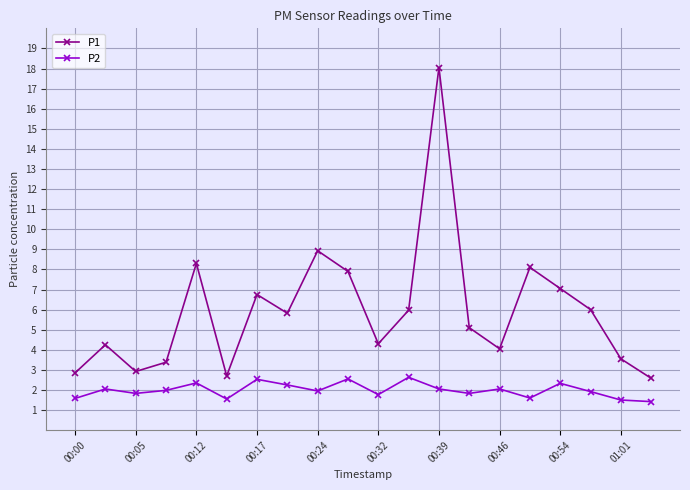

Which series has the widest spread of values?

P1